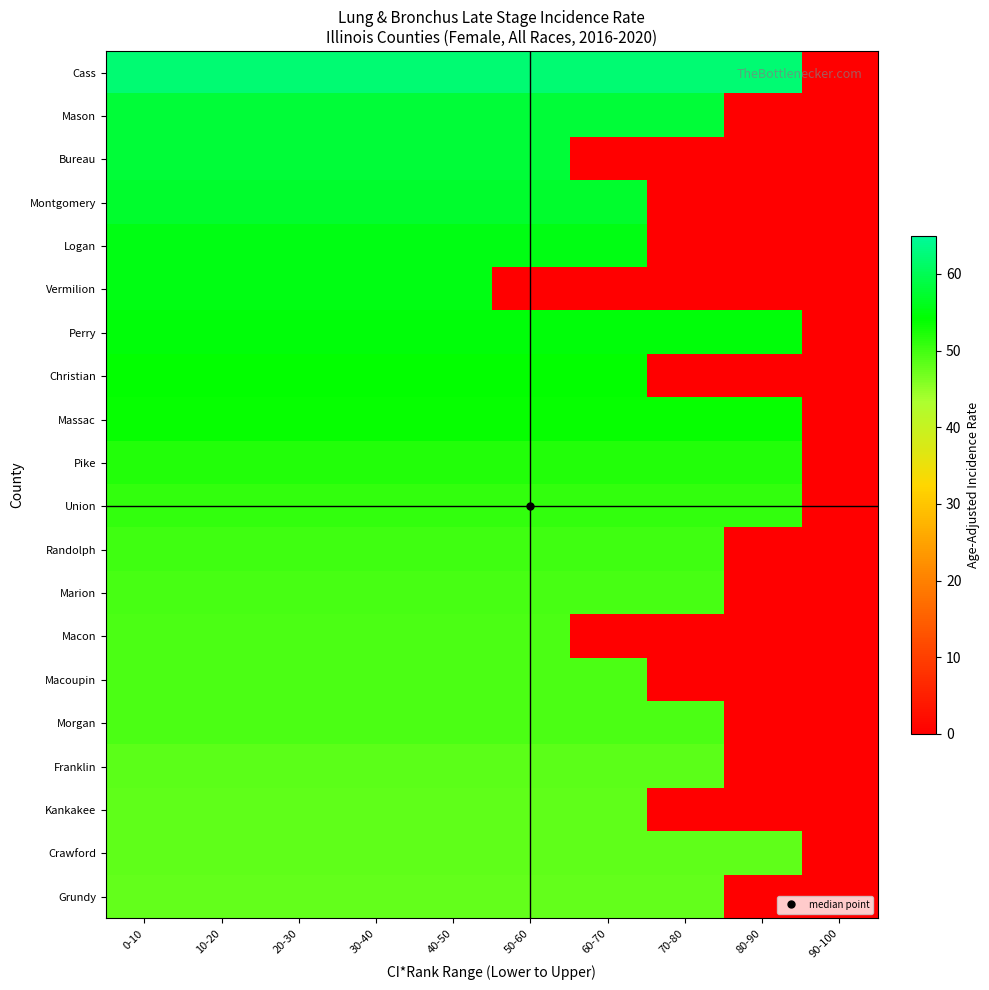

Reading left to right, transcribe all the data shown in this chart.

Cass: 0-10=62.1	10-20=62.1	20-30=62.1	30-40=62.1	40-50=62.1	50-60=62.1	60-70=62.1	70-80=62.1	80-90=62.1	90-100=0.0
Mason: 0-10=58.1	10-20=58.1	20-30=58.1	30-40=58.1	40-50=58.1	50-60=58.1	60-70=58.1	70-80=58.1	80-90=0.0	90-100=0.0
Bureau: 0-10=57.9	10-20=57.9	20-30=57.9	30-40=57.9	40-50=57.9	50-60=57.9	60-70=0.0	70-80=0.0	80-90=0.0	90-100=0.0
Montgomery: 0-10=57.2	10-20=57.2	20-30=57.2	30-40=57.2	40-50=57.2	50-60=57.2	60-70=57.2	70-80=0.0	80-90=0.0	90-100=0.0
Logan: 0-10=55.5	10-20=55.5	20-30=55.5	30-40=55.5	40-50=55.5	50-60=55.5	60-70=55.5	70-80=0.0	80-90=0.0	90-100=0.0
Vermilion: 0-10=55.4	10-20=55.4	20-30=55.4	30-40=55.4	40-50=55.4	50-60=0.0	60-70=0.0	70-80=0.0	80-90=0.0	90-100=0.0
Perry: 0-10=54.7	10-20=54.7	20-30=54.7	30-40=54.7	40-50=54.7	50-60=54.7	60-70=54.7	70-80=54.7	80-90=54.7	90-100=0.0
Christian: 0-10=53.9	10-20=53.9	20-30=53.9	30-40=53.9	40-50=53.9	50-60=53.9	60-70=53.9	70-80=0.0	80-90=0.0	90-100=0.0
Massac: 0-10=53.7	10-20=53.7	20-30=53.7	30-40=53.7	40-50=53.7	50-60=53.7	60-70=53.7	70-80=53.7	80-90=53.7	90-100=0.0
Pike: 0-10=51.8	10-20=51.8	20-30=51.8	30-40=51.8	40-50=51.8	50-60=51.8	60-70=51.8	70-80=51.8	80-90=51.8	90-100=0.0
Union: 0-10=51.0	10-20=51.0	20-30=51.0	30-40=51.0	40-50=51.0	50-60=51.0	60-70=51.0	70-80=51.0	80-90=51.0	90-100=0.0
Randolph: 0-10=50.2	10-20=50.2	20-30=50.2	30-40=50.2	40-50=50.2	50-60=50.2	60-70=50.2	70-80=50.2	80-90=0.0	90-100=0.0
Marion: 0-10=49.6	10-20=49.6	20-30=49.6	30-40=49.6	40-50=49.6	50-60=49.6	60-70=49.6	70-80=49.6	80-90=0.0	90-100=0.0
Macon: 0-10=49.3	10-20=49.3	20-30=49.3	30-40=49.3	40-50=49.3	50-60=49.3	60-70=0.0	70-80=0.0	80-90=0.0	90-100=0.0
Macoupin: 0-10=49.3	10-20=49.3	20-30=49.3	30-40=49.3	40-50=49.3	50-60=49.3	60-70=49.3	70-80=0.0	80-90=0.0	90-100=0.0
Morgan: 0-10=49.3	10-20=49.3	20-30=49.3	30-40=49.3	40-50=49.3	50-60=49.3	60-70=49.3	70-80=49.3	80-90=0.0	90-100=0.0
Franklin: 0-10=48.3	10-20=48.3	20-30=48.3	30-40=48.3	40-50=48.3	50-60=48.3	60-70=48.3	70-80=48.3	80-90=0.0	90-100=0.0
Kankakee: 0-10=48.1	10-20=48.1	20-30=48.1	30-40=48.1	40-50=48.1	50-60=48.1	60-70=48.1	70-80=0.0	80-90=0.0	90-100=0.0
Crawford: 0-10=48.1	10-20=48.1	20-30=48.1	30-40=48.1	40-50=48.1	50-60=48.1	60-70=48.1	70-80=48.1	80-90=48.1	90-100=0.0
Grundy: 0-10=47.9	10-20=47.9	20-30=47.9	30-40=47.9	40-50=47.9	50-60=47.9	60-70=47.9	70-80=47.9	80-90=0.0	90-100=0.0